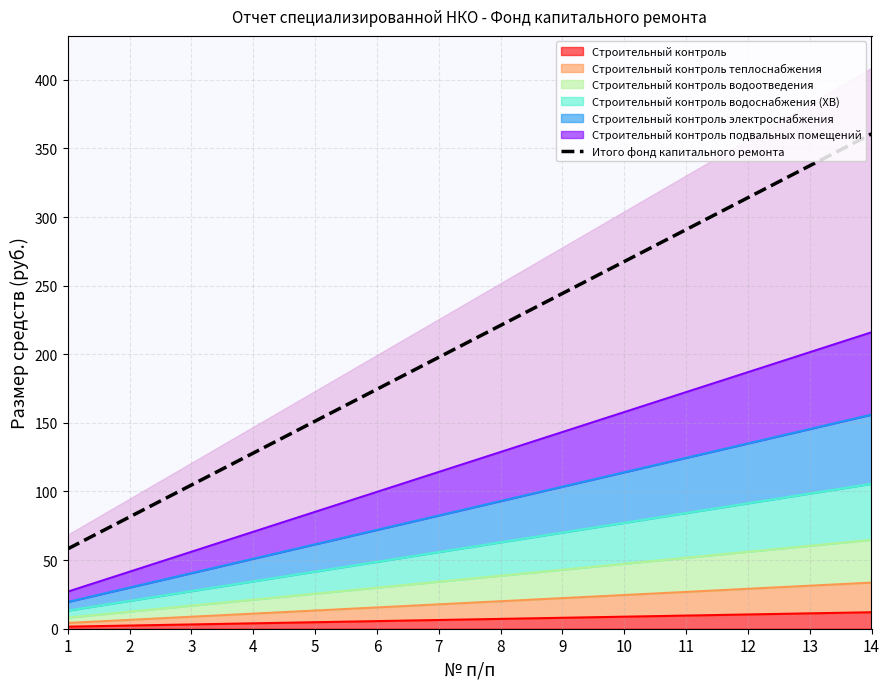

Between 8 and 12, which is larger?

12